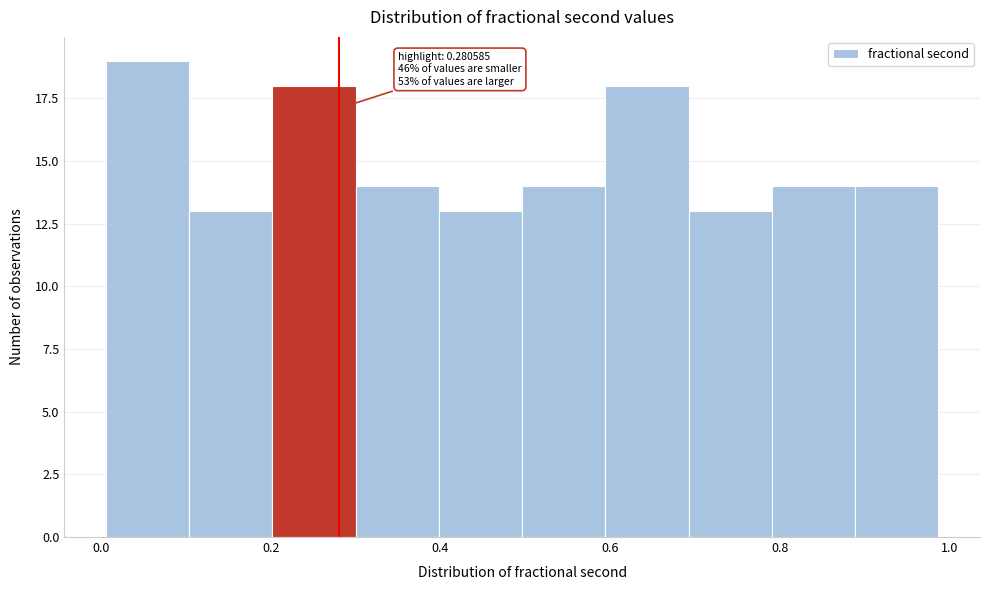

Over which range of the x-axis is the bar tallest?

0.00 to 0.10